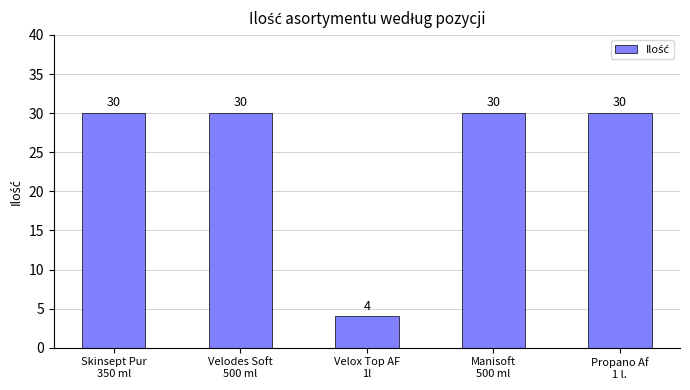

How many data points are less than 30?

1